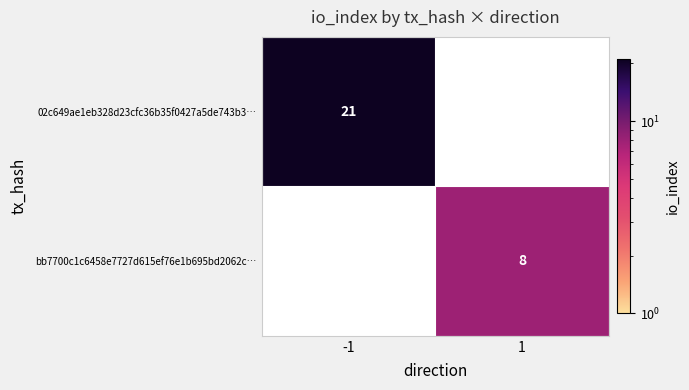

Count the number of data series in this chart.

2